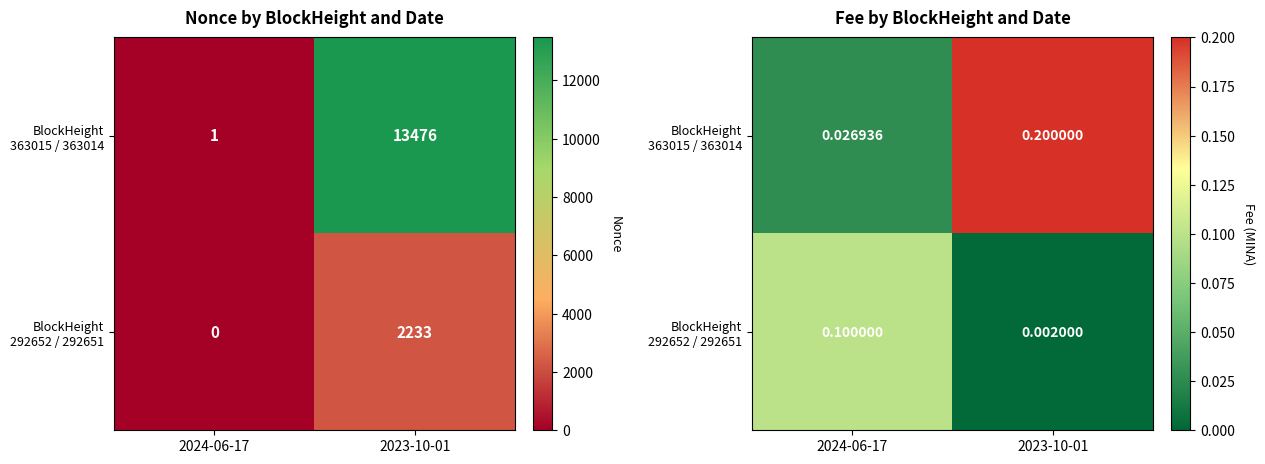

What is the spread (max minus min) of values at 2023-10-01?

0.2